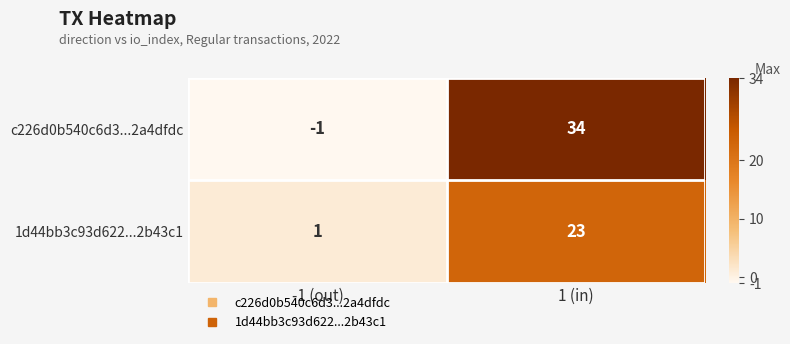

Count the number of categories in the chart.

2